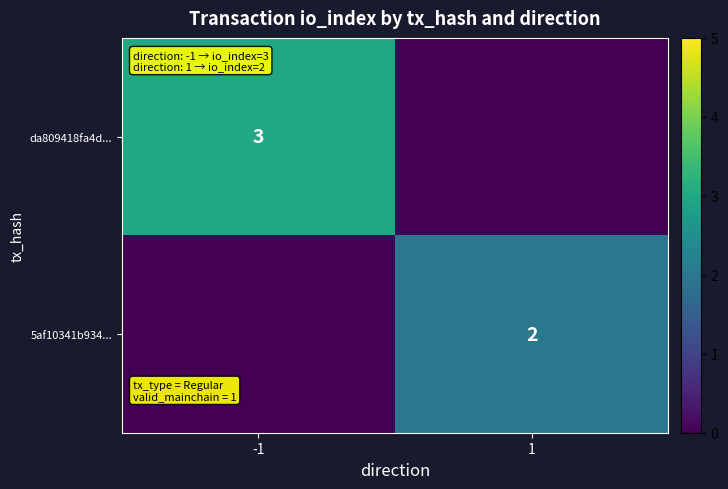

What is the spread (max minus min) of values at -1?

3